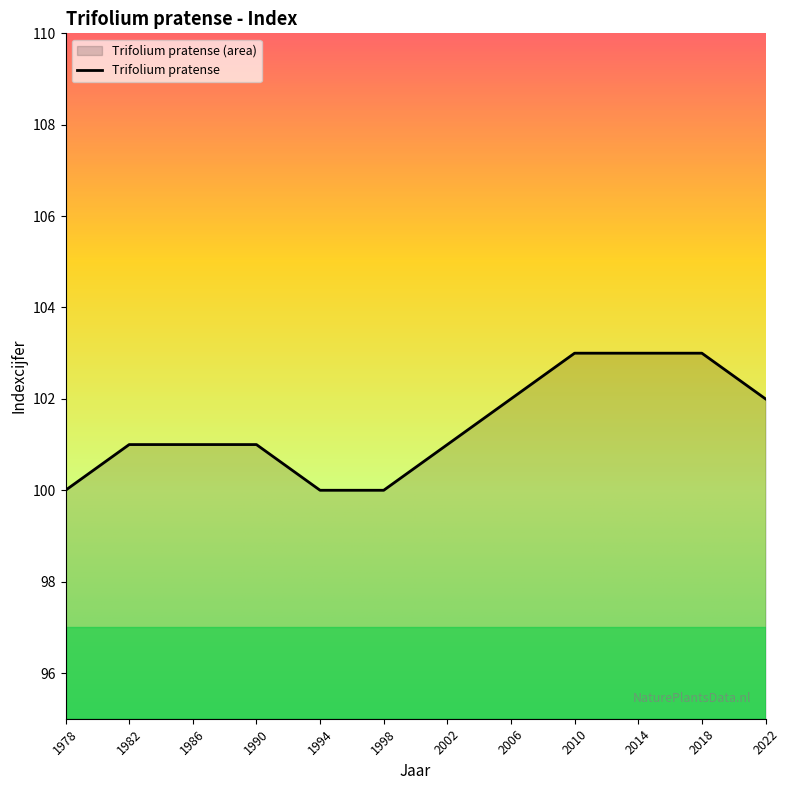

What is the value of the 6th point from the left?

100